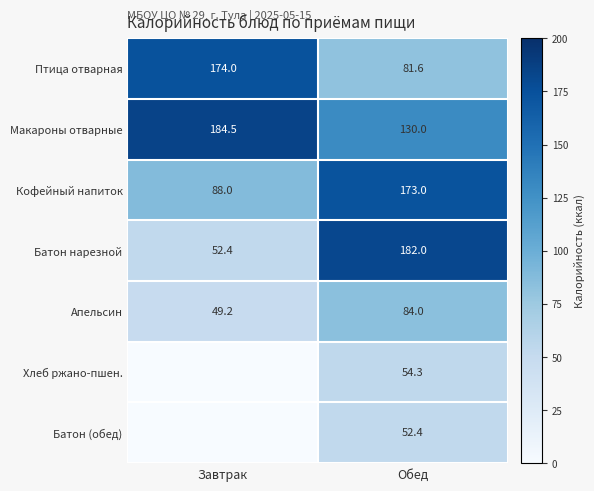

List the labels in order of Кофейный напиток value, smallest first.

Завтрак, Обед